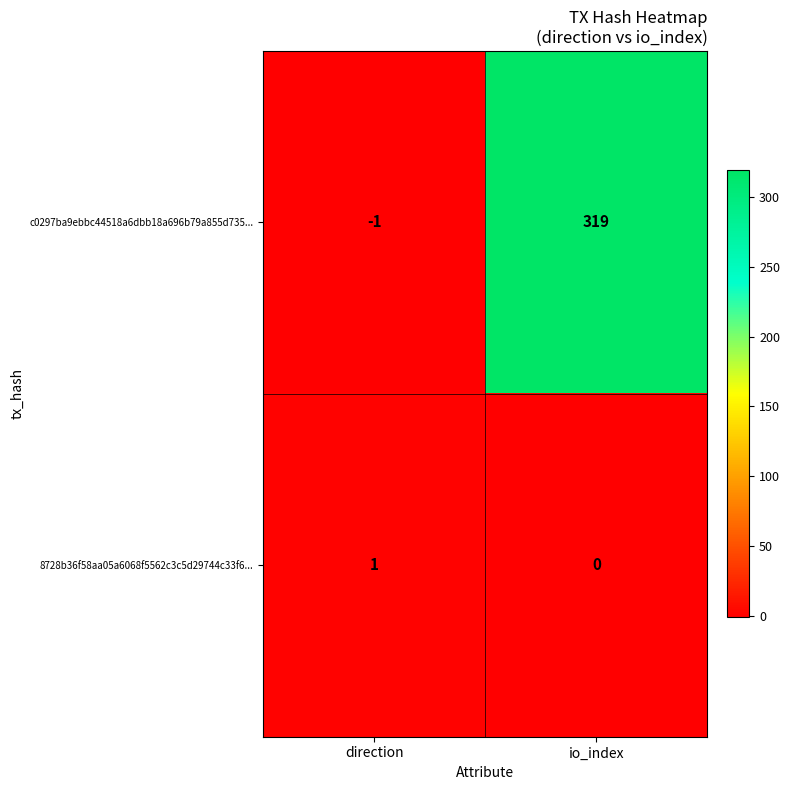

Is it true that c0297ba9ebbc44518a6dbb18a696b79a855d735... equals 319 at io_index?

True